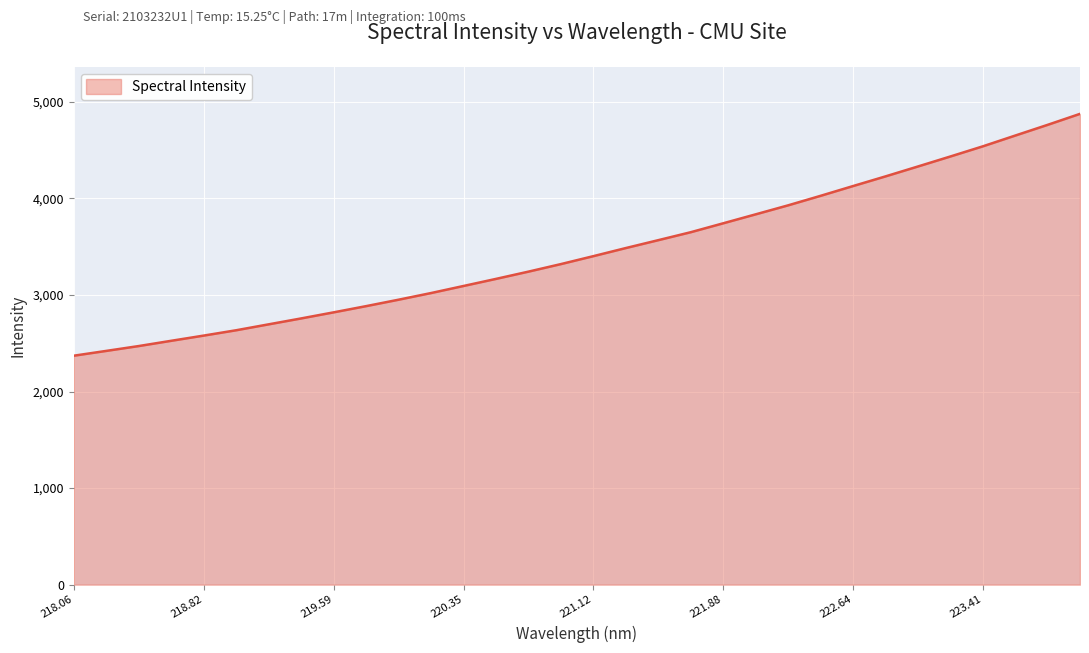

Reading left to right, extract all data points from this chart.

2370.8	2420.6	2470.8	2525.3	2579.2	2634.6	2695.8	2757.0	2819.9	2884.3	2950.9	3019.9	3093.0	3166.4	3241.6	3319.7	3401.9	3485.8	3567.5	3649.8	3742.2	3834.8	3928.0	4026.4	4127.5	4227.5	4330.1	4433.6	4538.7	4650.2	4761.3	4875.2